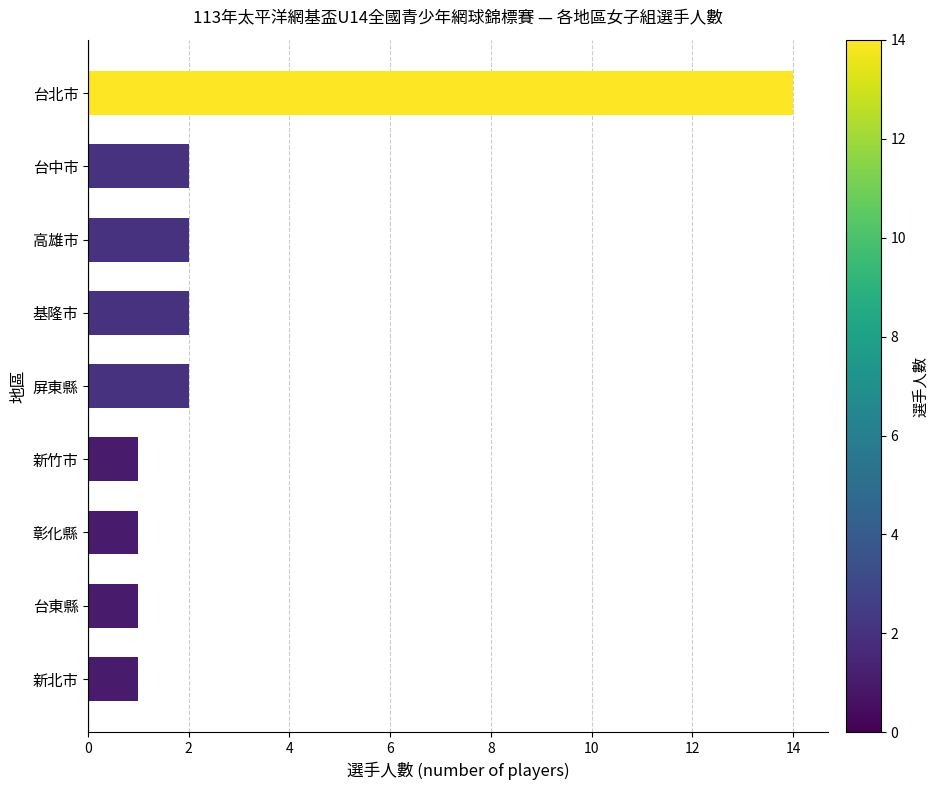

What is the change in value from 高雄市 to 台北市?

+12